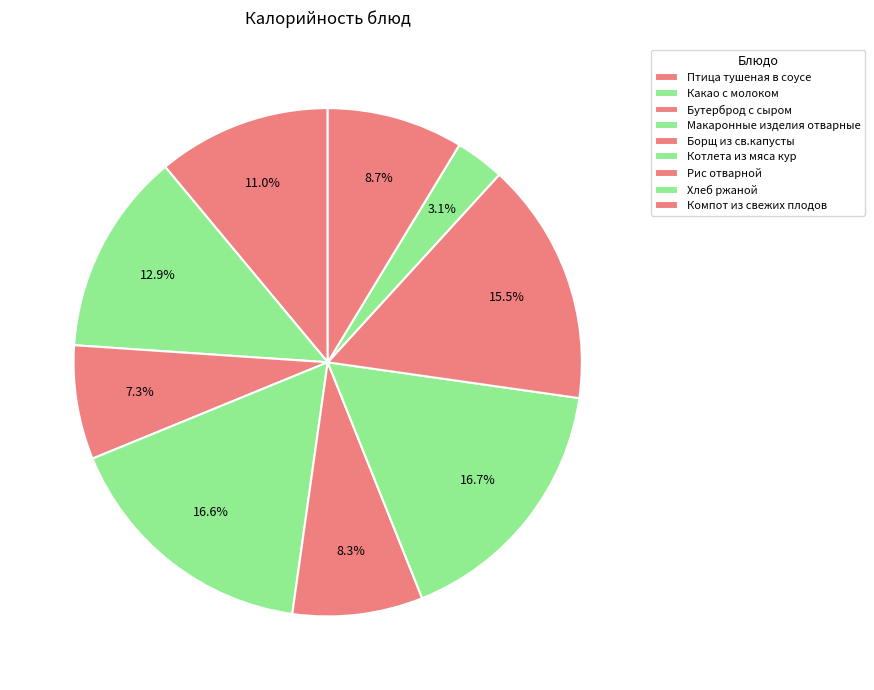

True or false: Котлета из мяса кур accounts for 2% of the total.

False